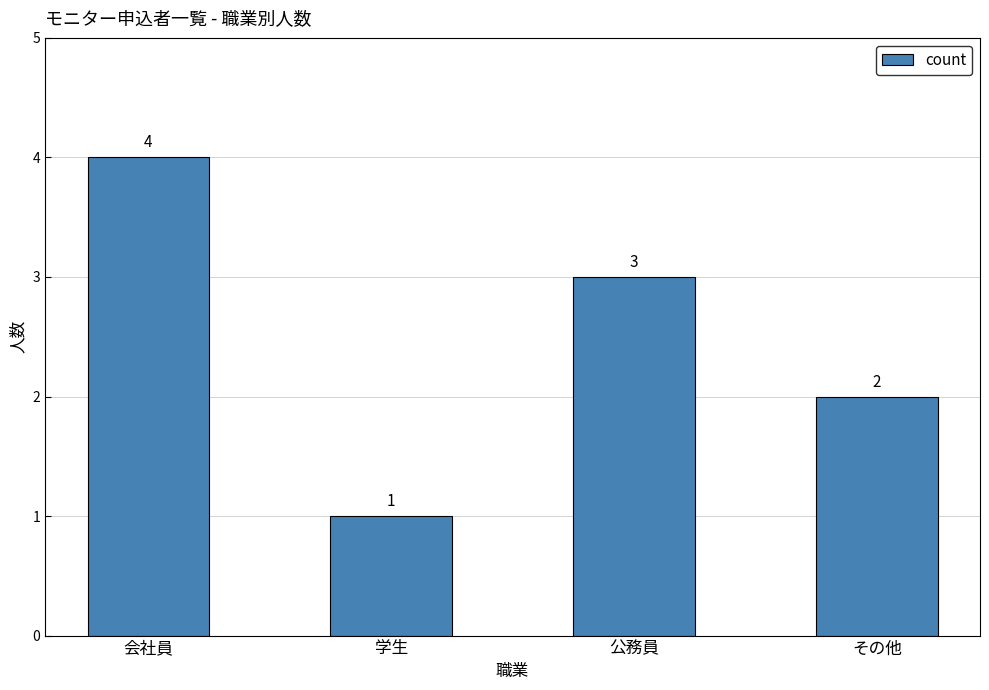

How many data points does each series have?

4